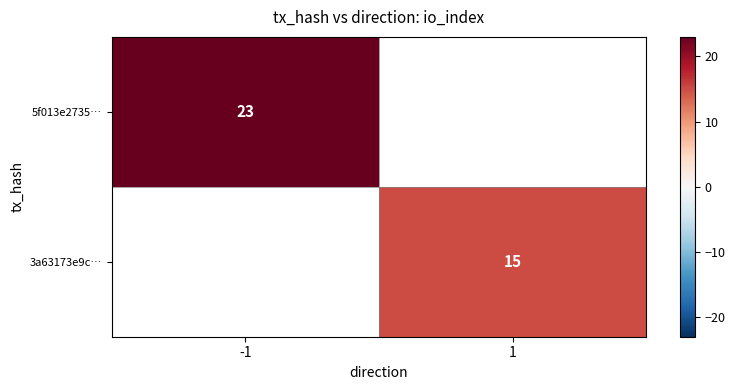

The value of 5f013e2735… at -1 is 23. True or false?

True